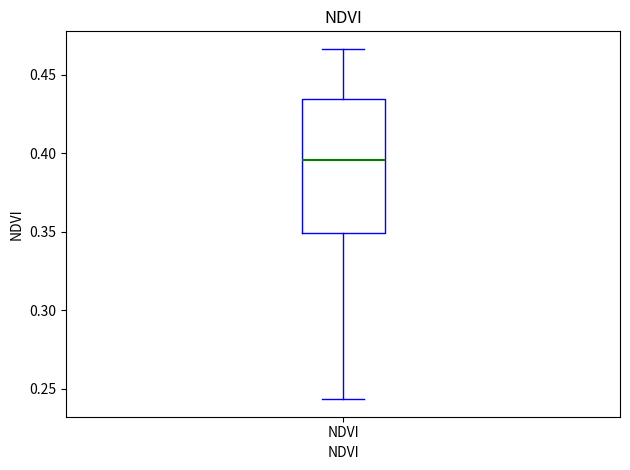

Read this box plot against the y-axis: the position of the median line, the range covered by the box, and the ends of both whiskers. The values are not printed on the chart, so give them approximately, as read against the axis.

median 0.395, box 0.350 to 0.435, whiskers 0.245 to 0.465